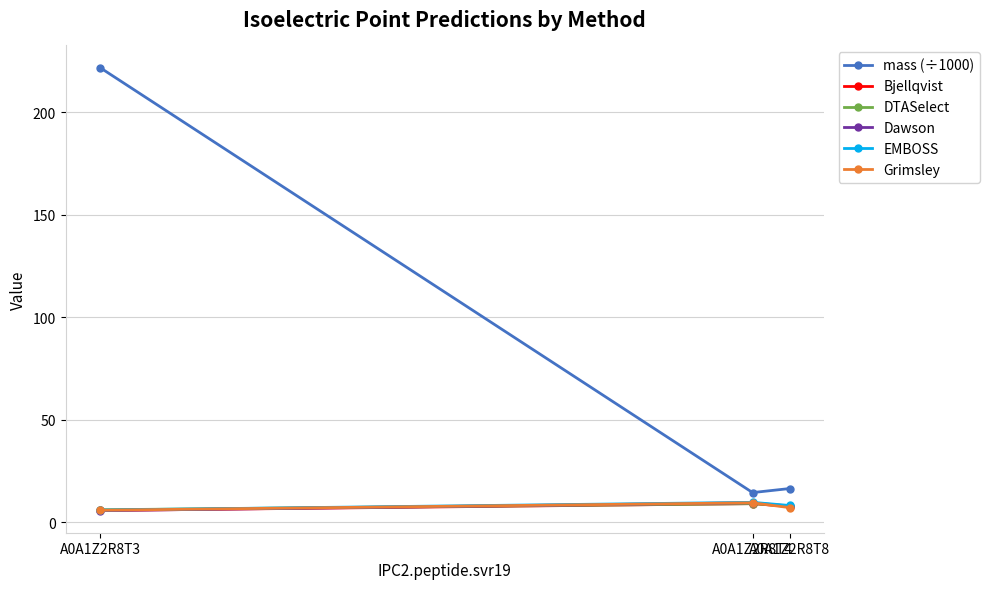

How many values in the Grimsley series exceed 7?

2